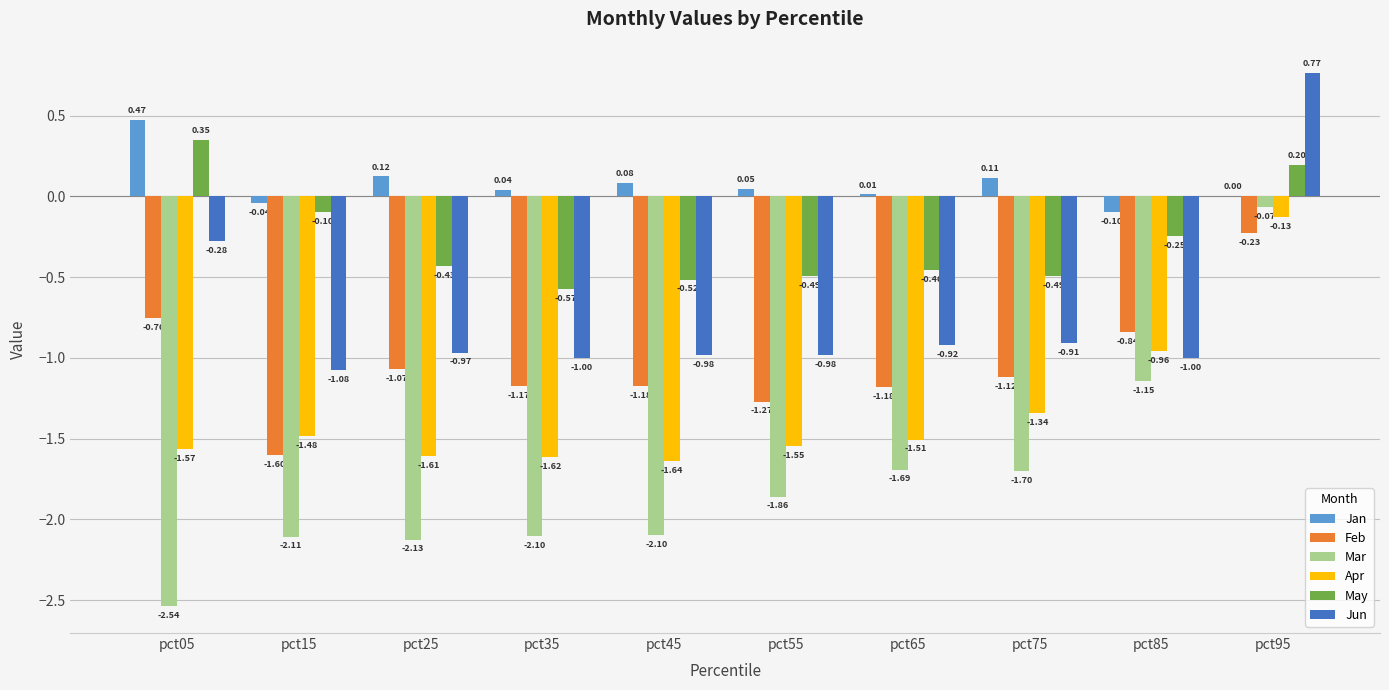

Which series changed the most between pct15 and pct35?

May